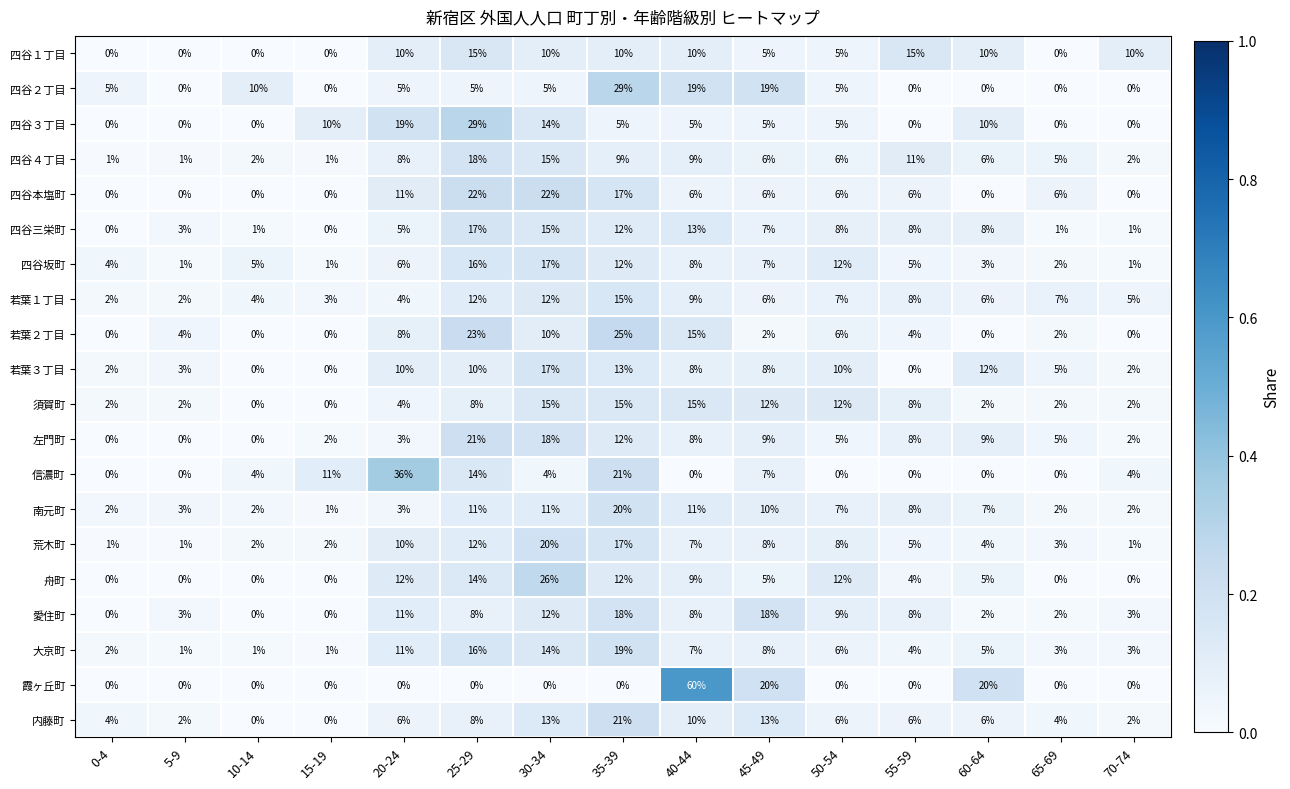

The value of 四谷１丁目 at 10-14 is 0. True or false?

True